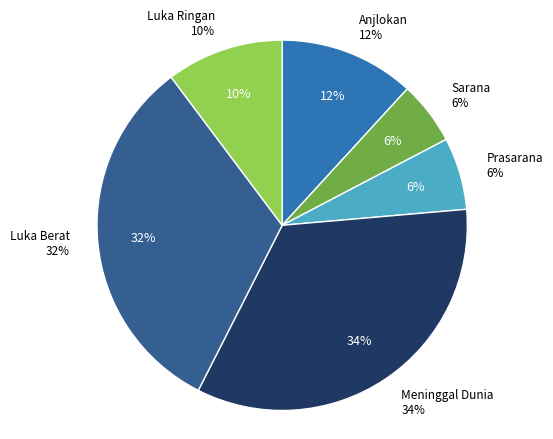

Which category has the smallest portion of the pie?

Sarana